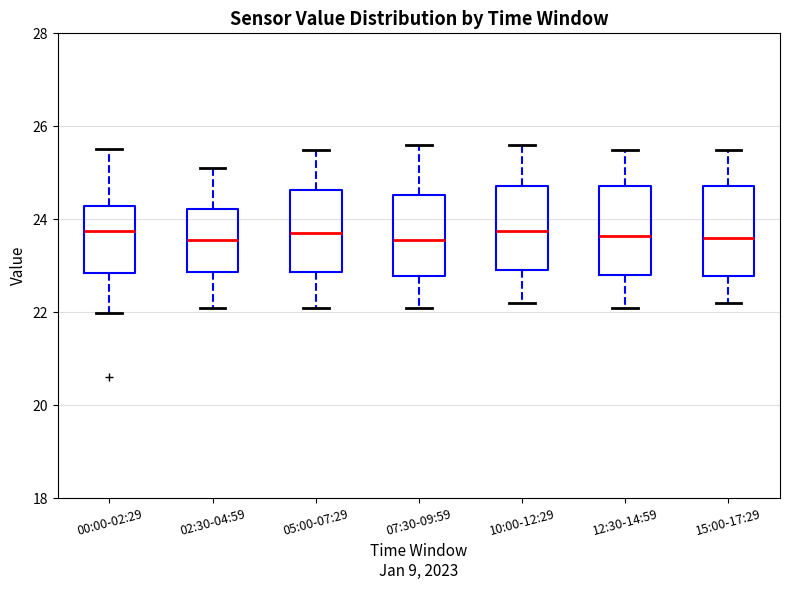

Where does the median line of the box for 12:30-14:59 sit on the y-axis? The values are not printed on the chart, so give them approximately, as read against the axis.

23.6